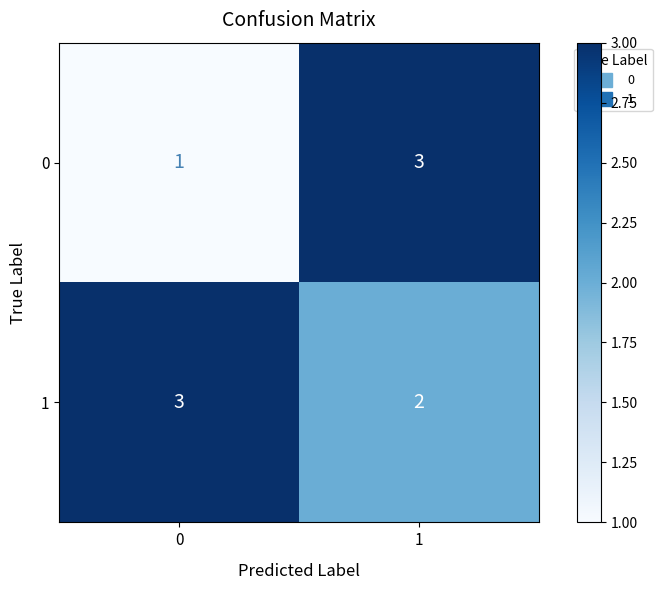

How many data points does each series have?

2